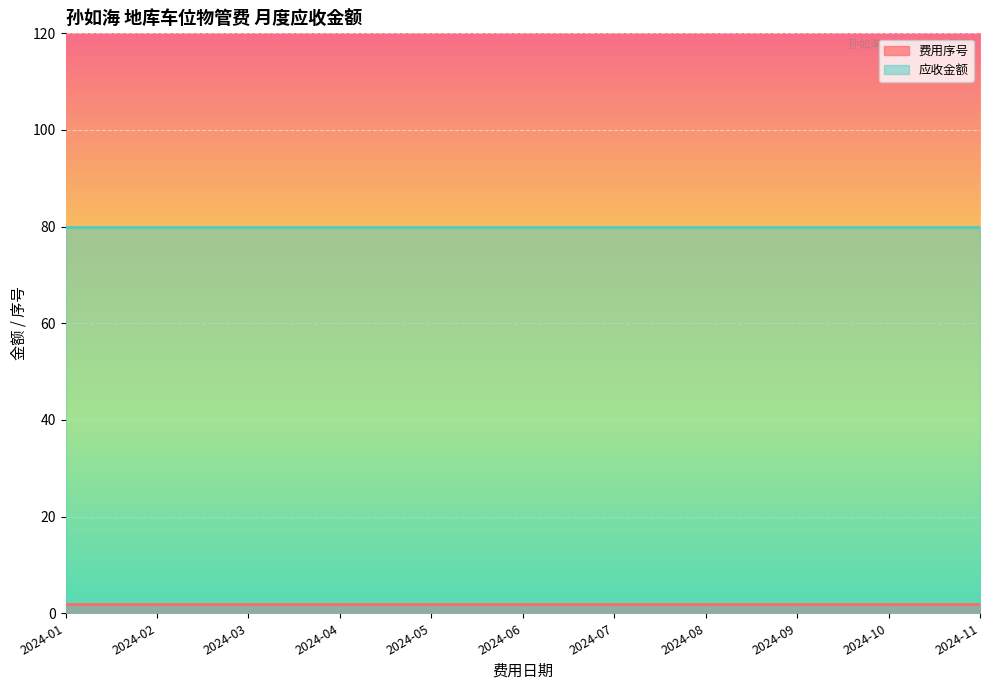

Rank the series at 2024-07 from lowest to highest value.

费用序号, 应收金额